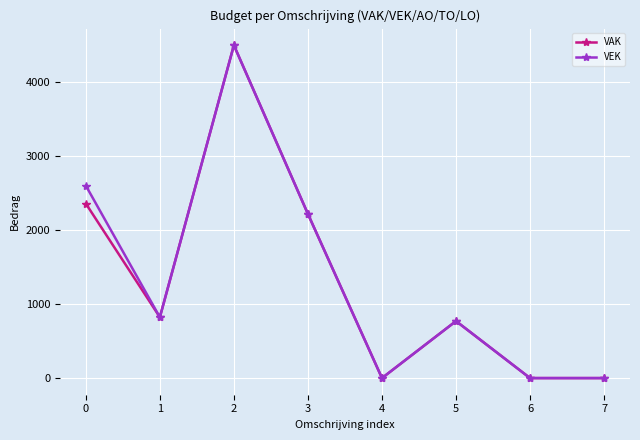

At how many categories does at least one series exceed 2347?

2